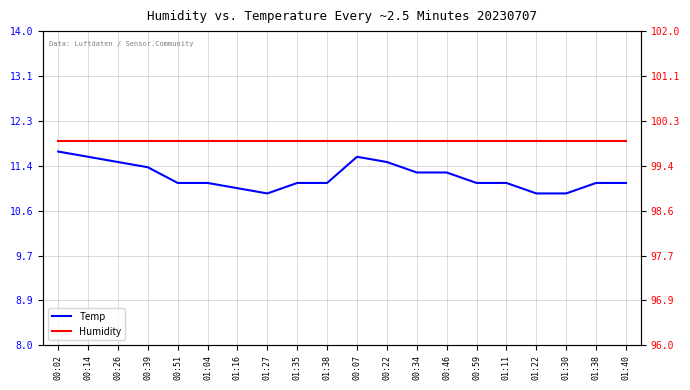

List the series in order of their overall mean, lowest first.

Temp, Humidity